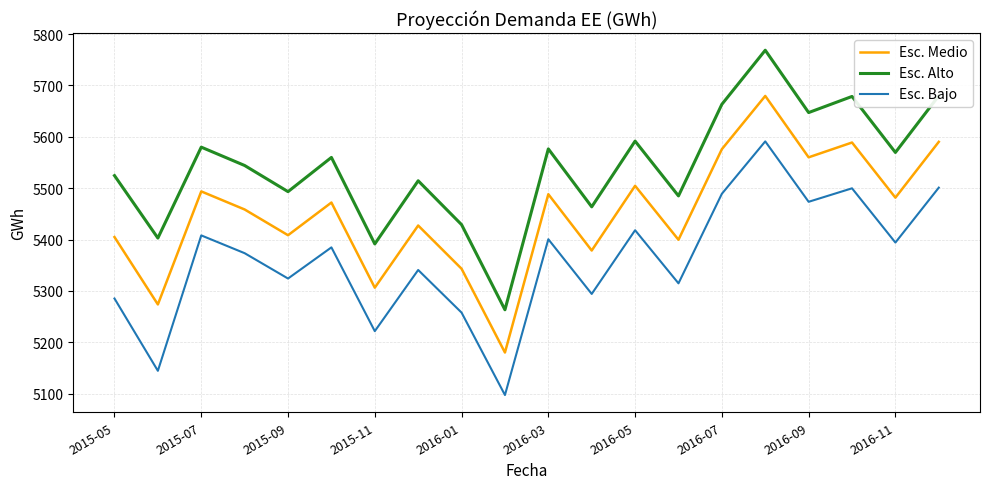

What is the difference between the maximum and minimum values in the Esc. Medio series?

499.5